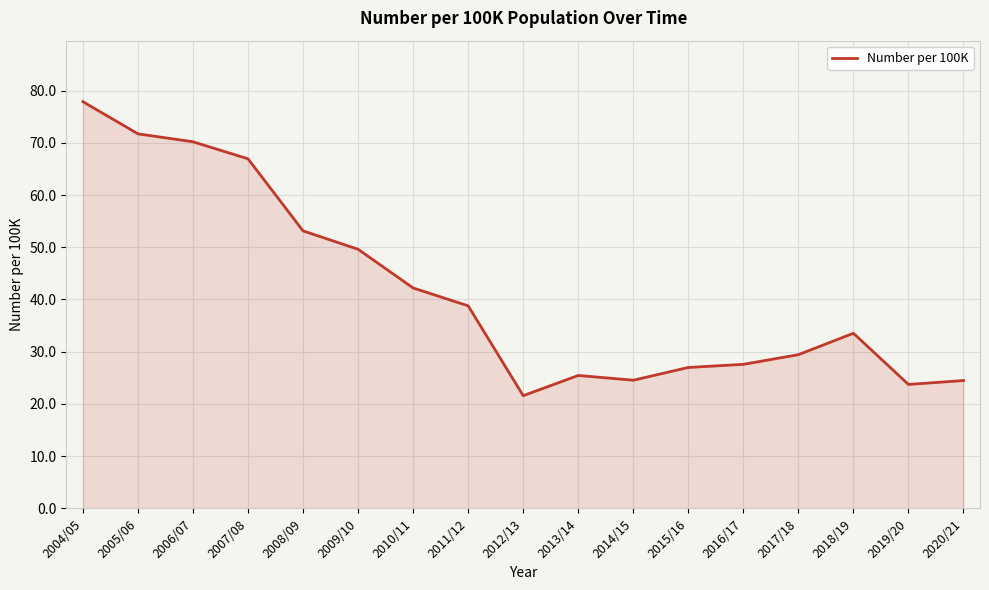

How many lines are shown in the chart?

1